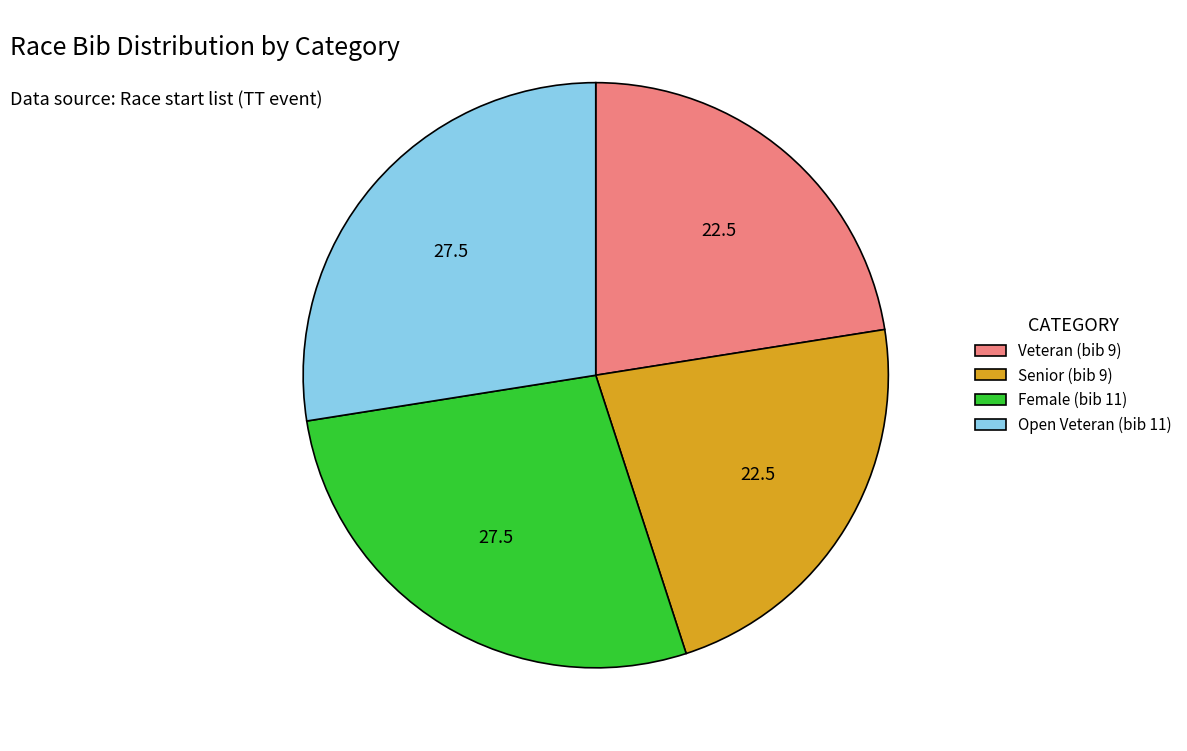

Does any single category account for the majority?

No